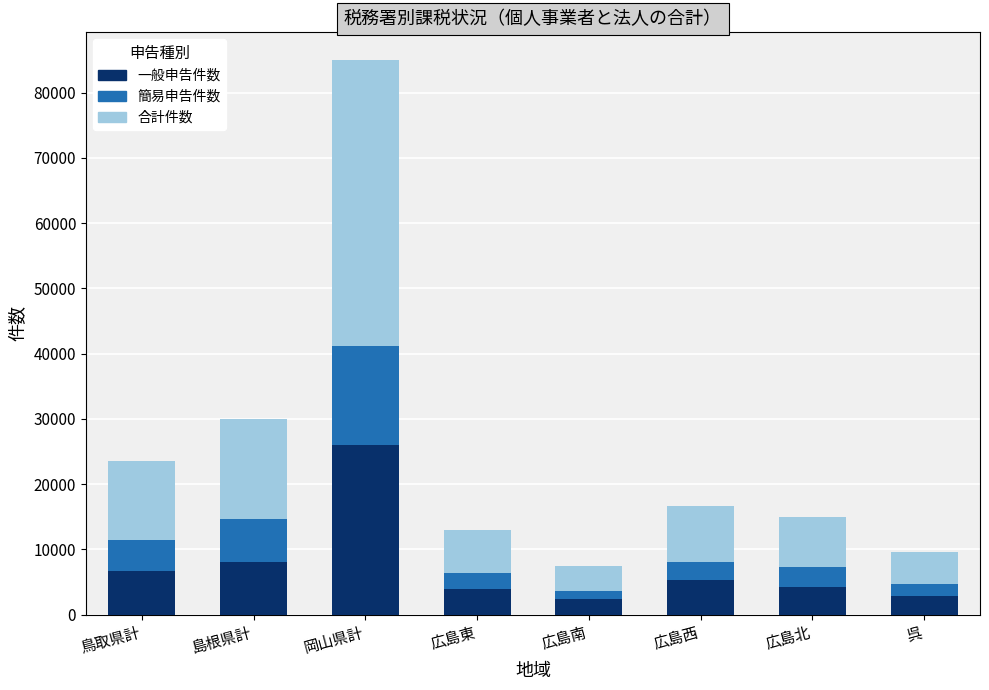

What is the value of the 一般申告件数 bar at the 2nd from the left?

8085